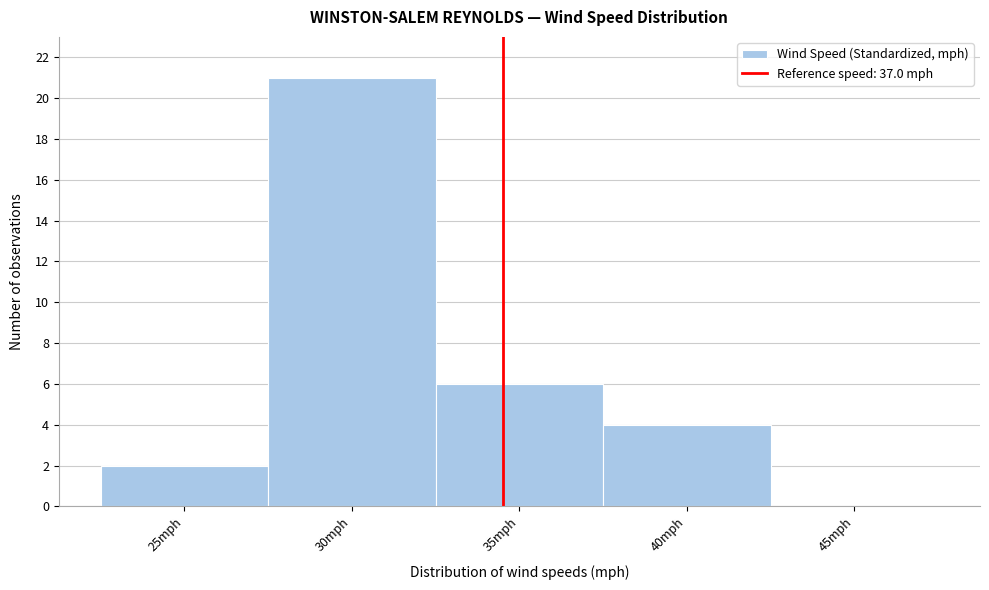

Reading left to right, what are all the values shown in this chart?

25mph=2	30mph=21	35mph=6	40mph=4	45mph=0